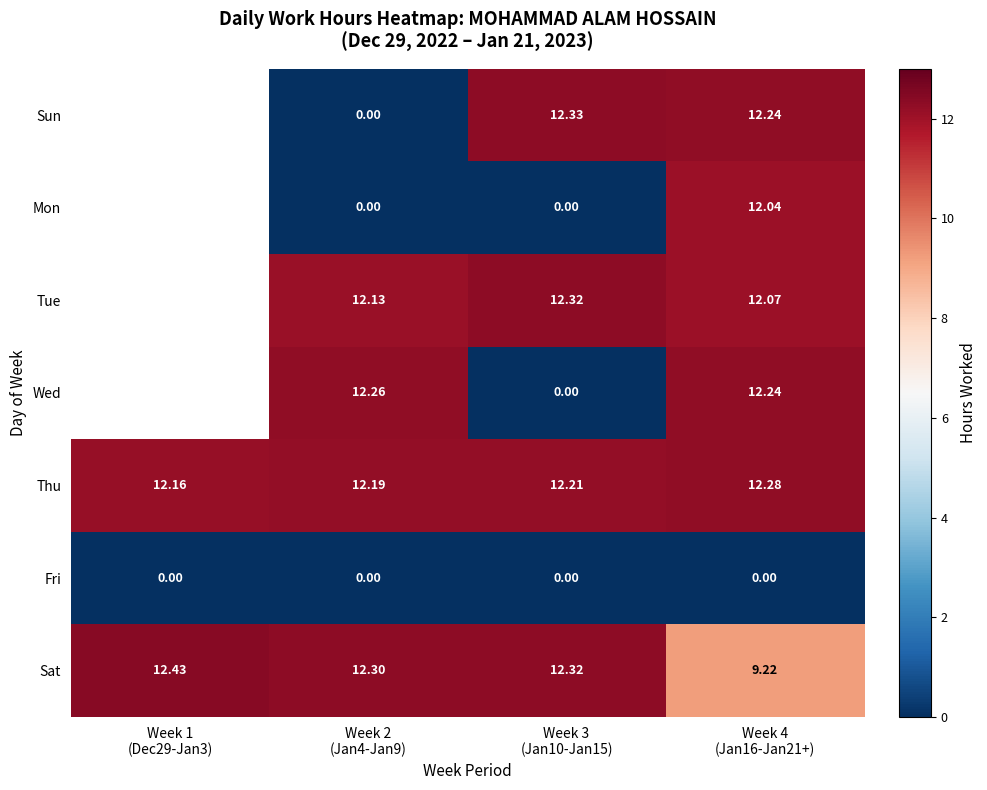

Read the Wed value at Week 4 (Jan16-Jan21+).

12.2